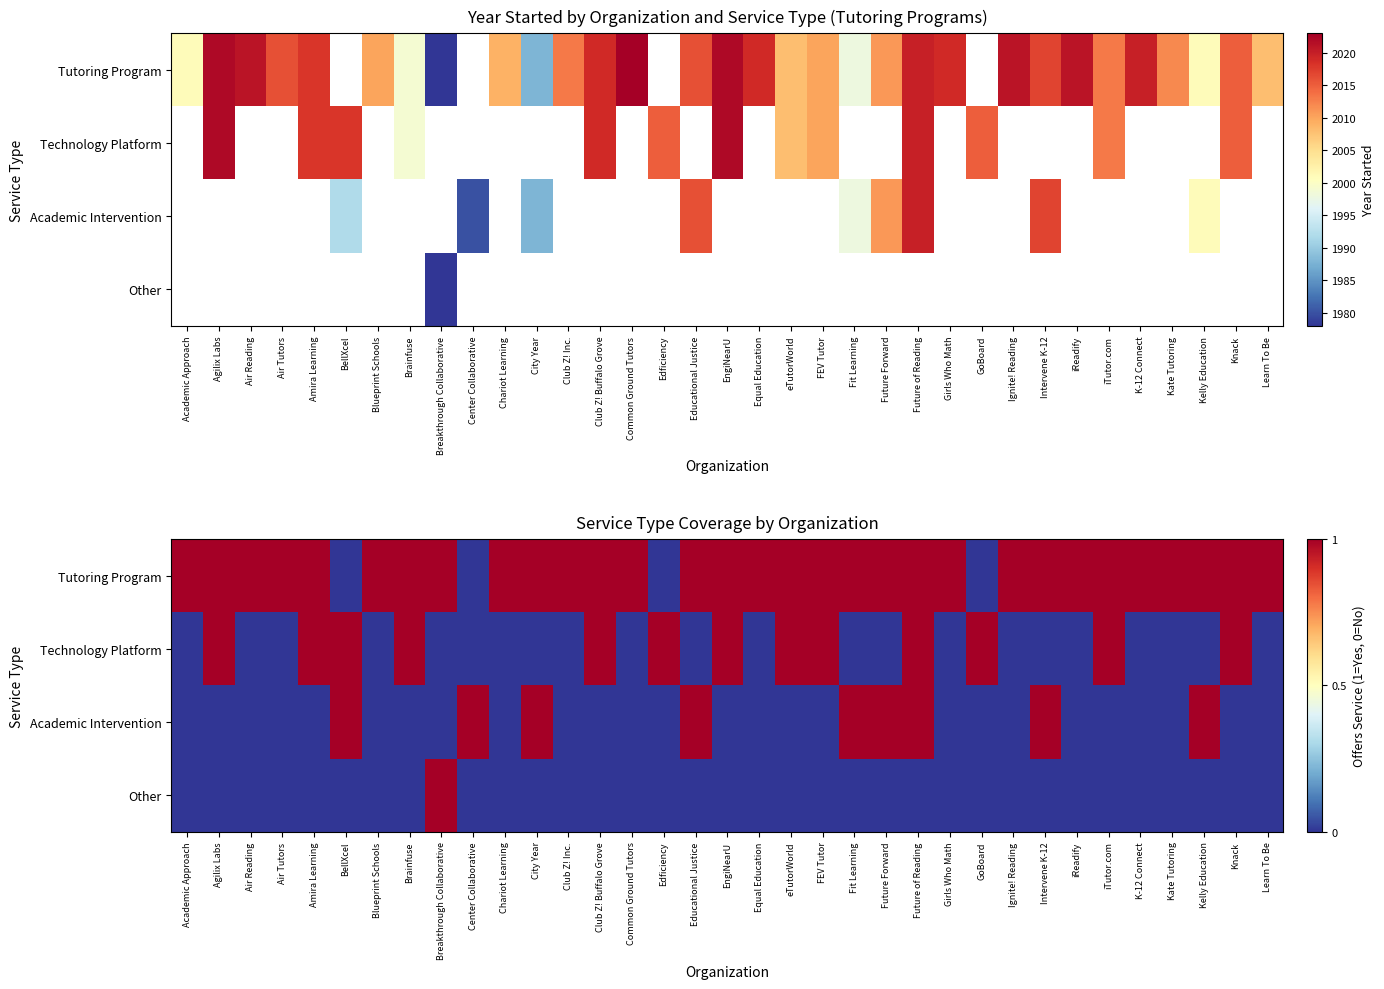

Is the value of Technology Platform at Educational Justice greater than the value of Academic Intervention at Future of Reading?

No